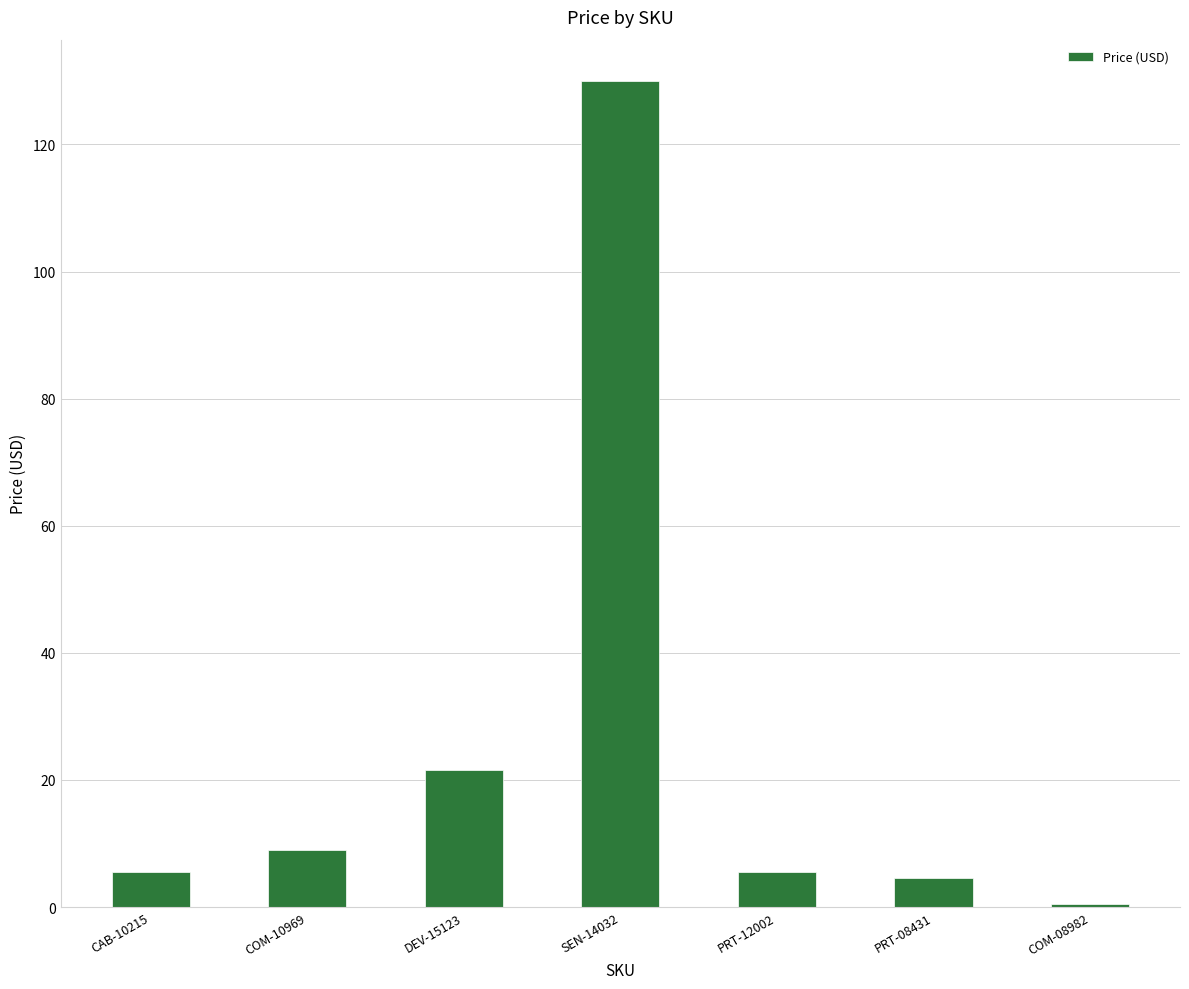

How many bars are there in total?

7